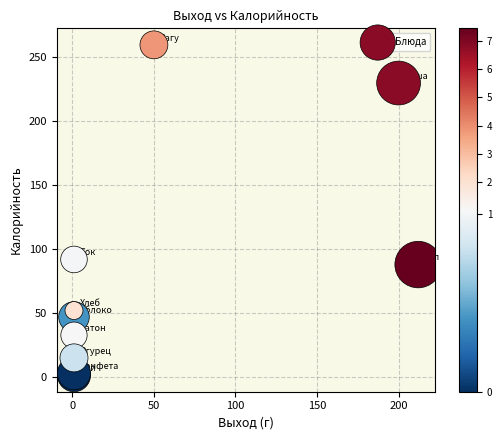

What Y value in the scatter plot is closest to 130?

92.0